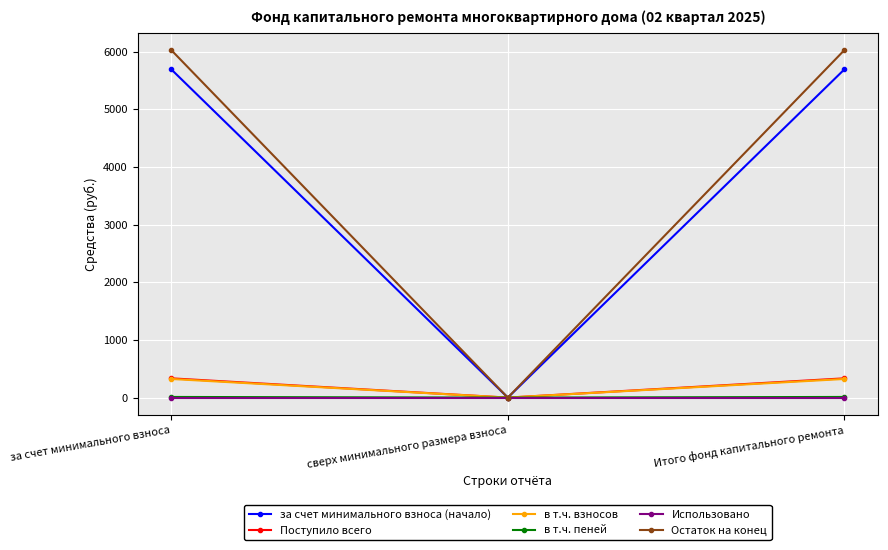

What is the greatest value displayed?

6026.9